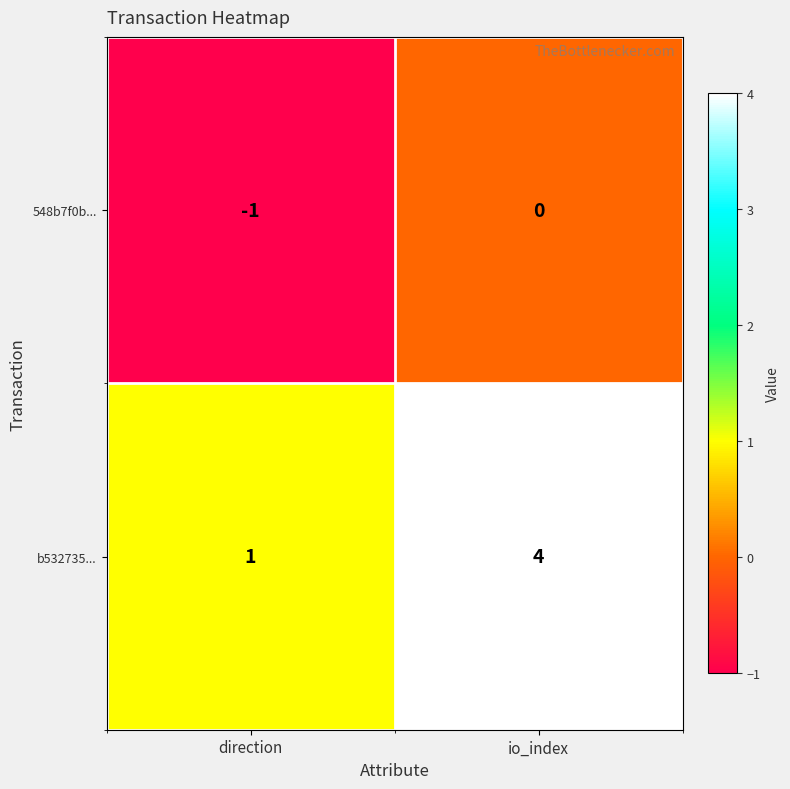

Which label corresponds to the largest value in the chart?

io_index